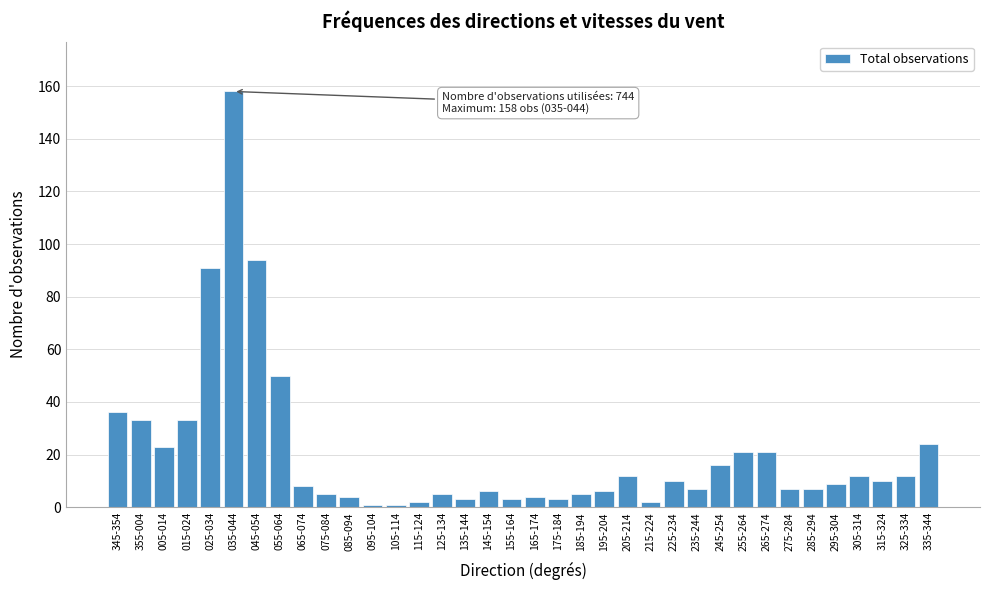

What is the change in value from 265-274 to 285-294?

-14